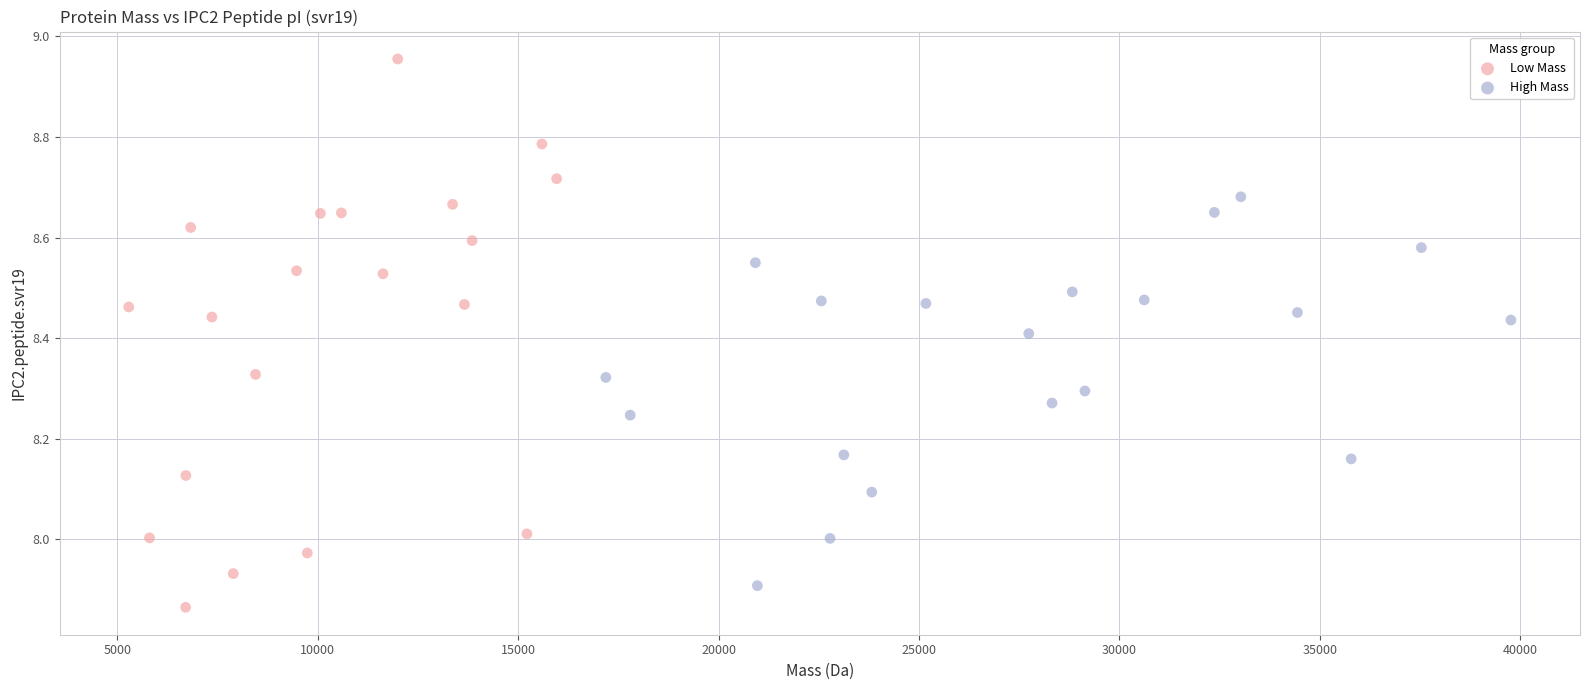

Which series has the largest Y range (max minus min)?

Low Mass